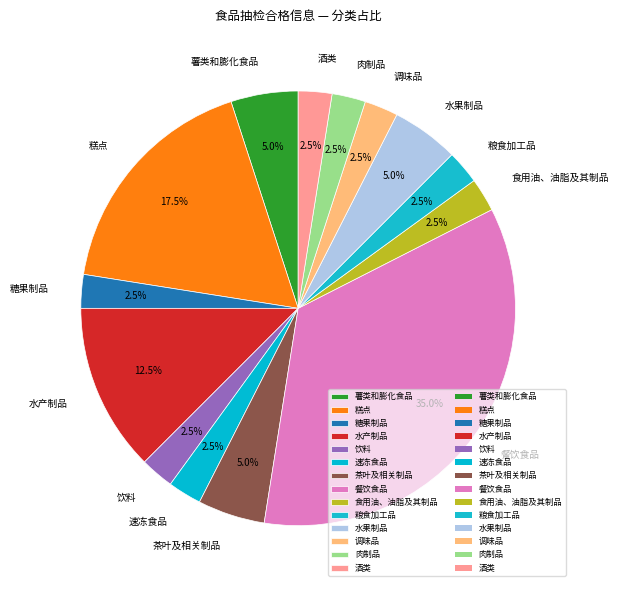

Approximately how many times larger is the value at 水产制品 compared to 调味品?

5.0